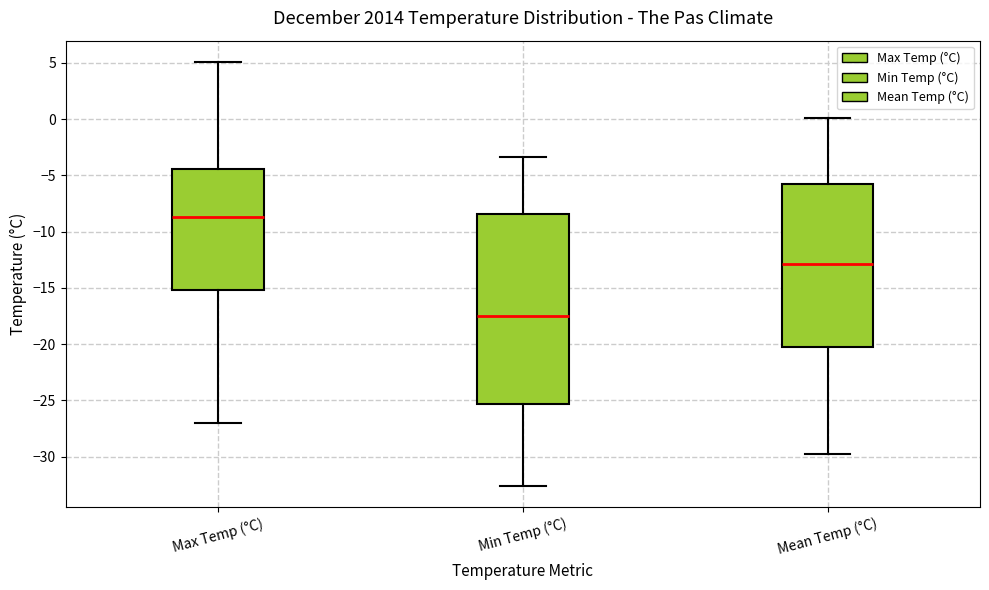

Which box is the tallest, from its lower edge to its upper edge?

Min Temp (°C)